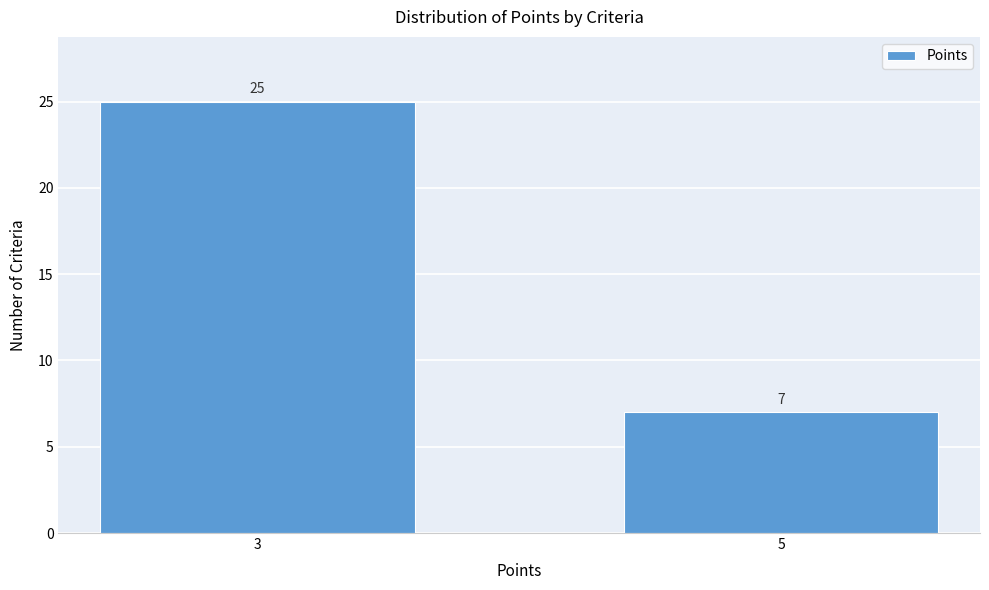

Reading left to right, list all the values displayed in this chart.

25	7